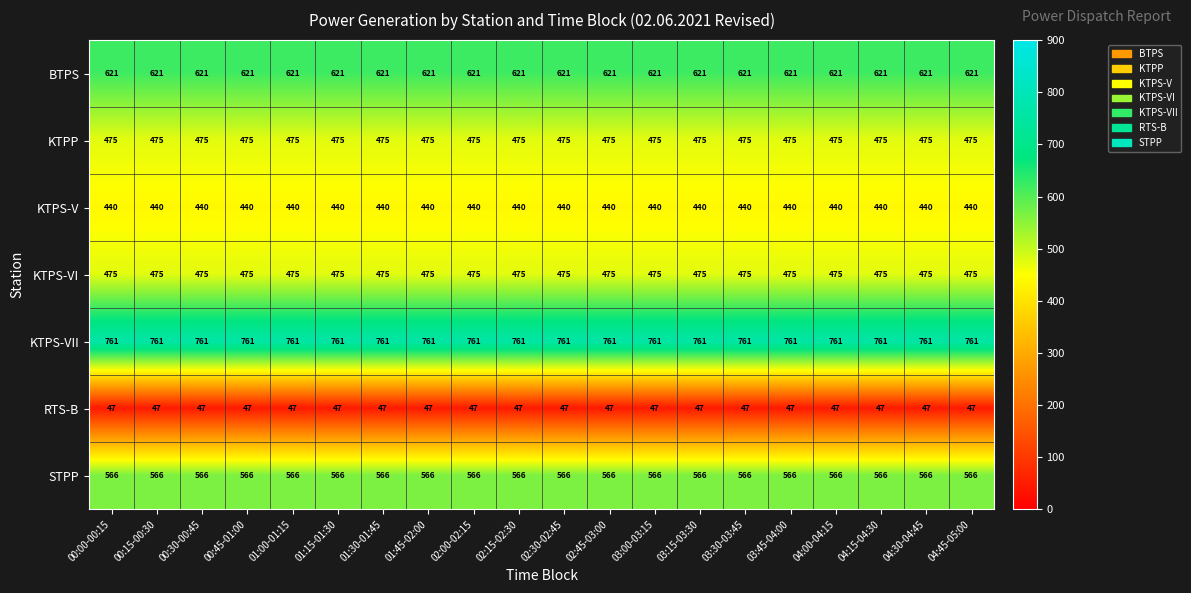

What is the spread (max minus min) of values at 04:15-04:30?

714